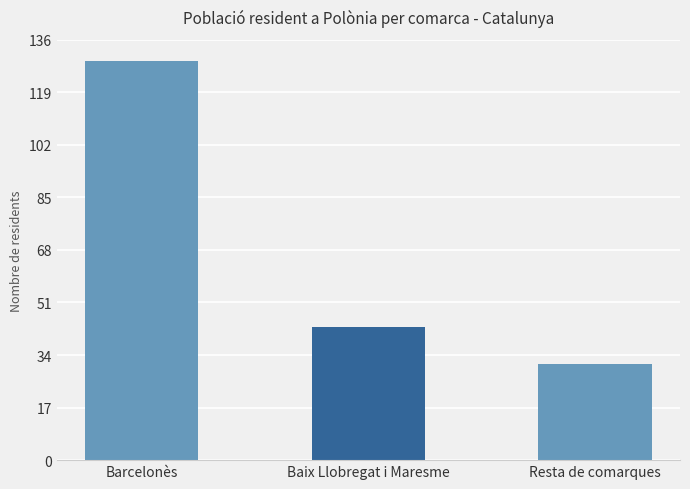

Are the bars grouped side by side (vs. stacked)?

No